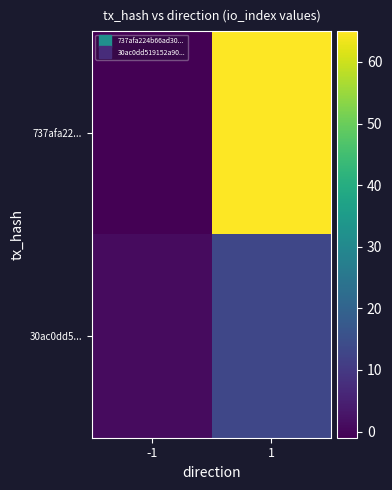

Which series has the widest spread of values?

737afa22...